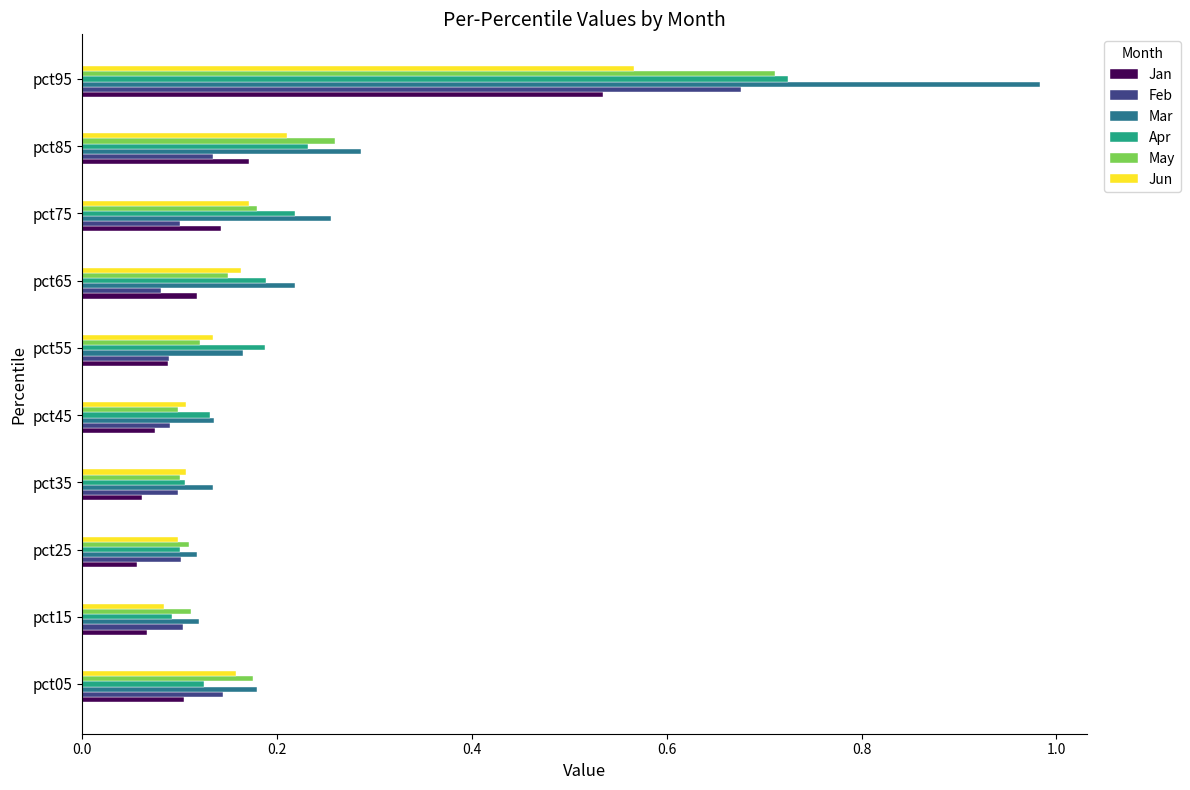

Between pct45 and pct75, which series saw the biggest shift?

Mar